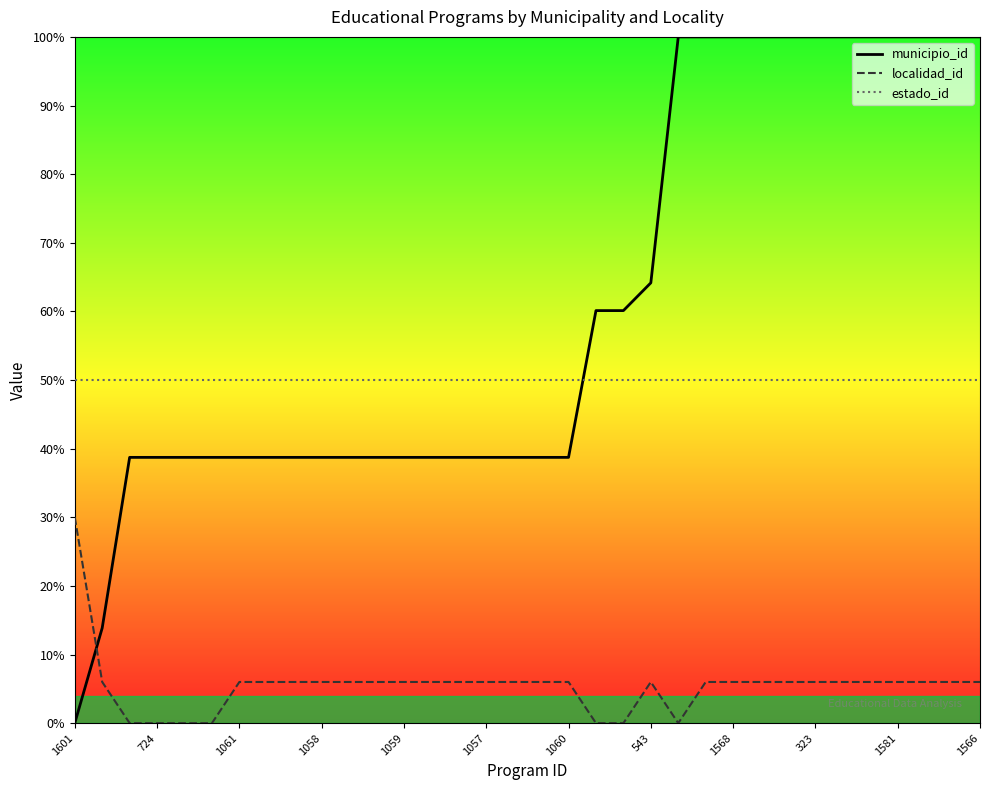

True or false: estado_id and localidad_id cross at least once.

False